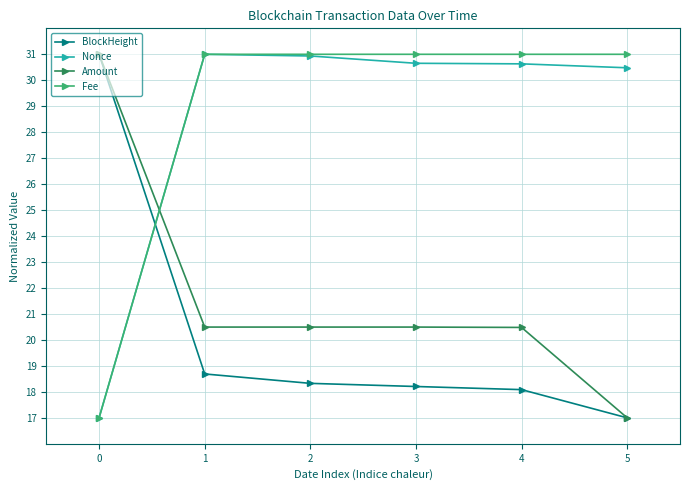

How many lines are shown in the chart?

4